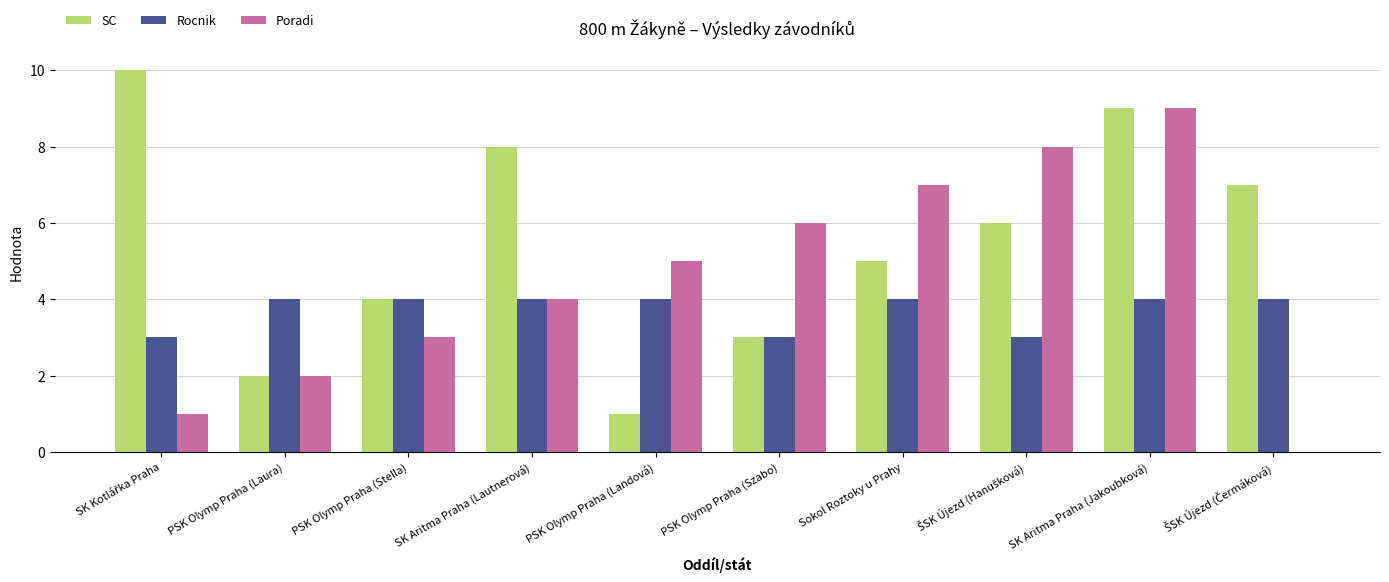

What is the approximate value of Rocnik at PSK Olymp Praha (Landová)?

4